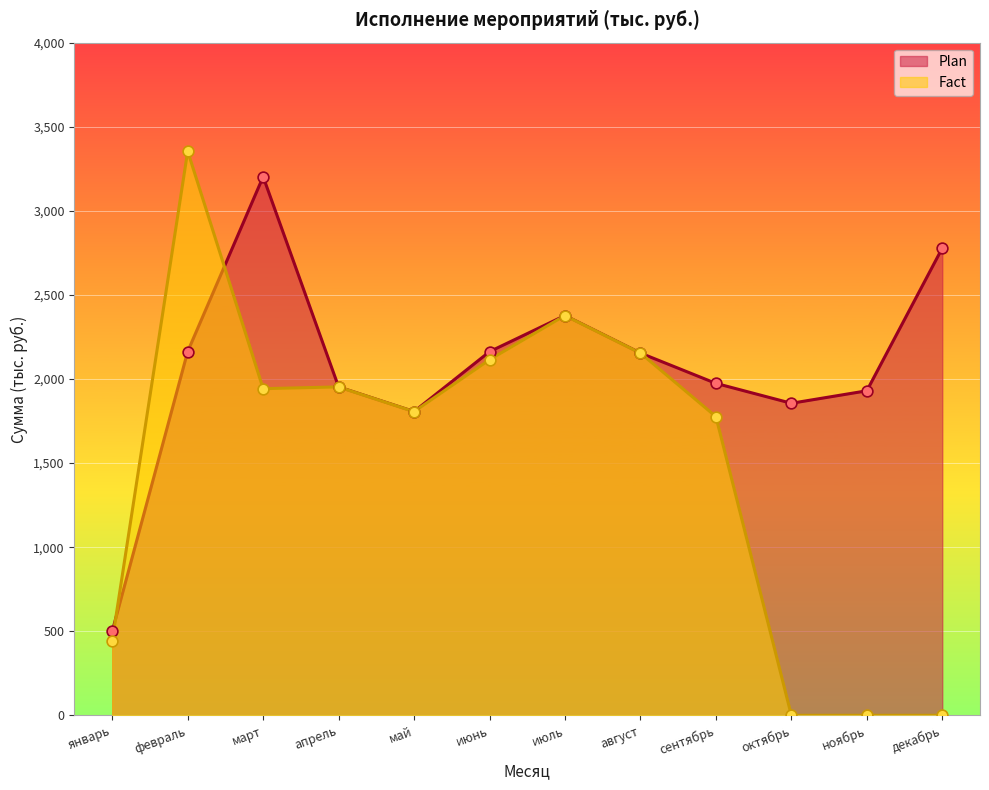

What is the total value across all series at февраль?

5517.7